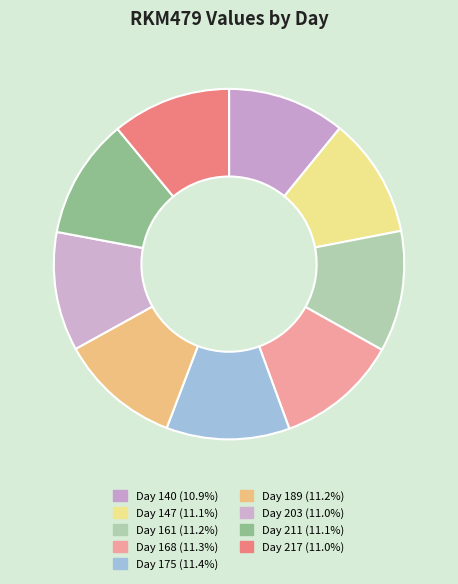

Is there a majority slice in this chart?

No